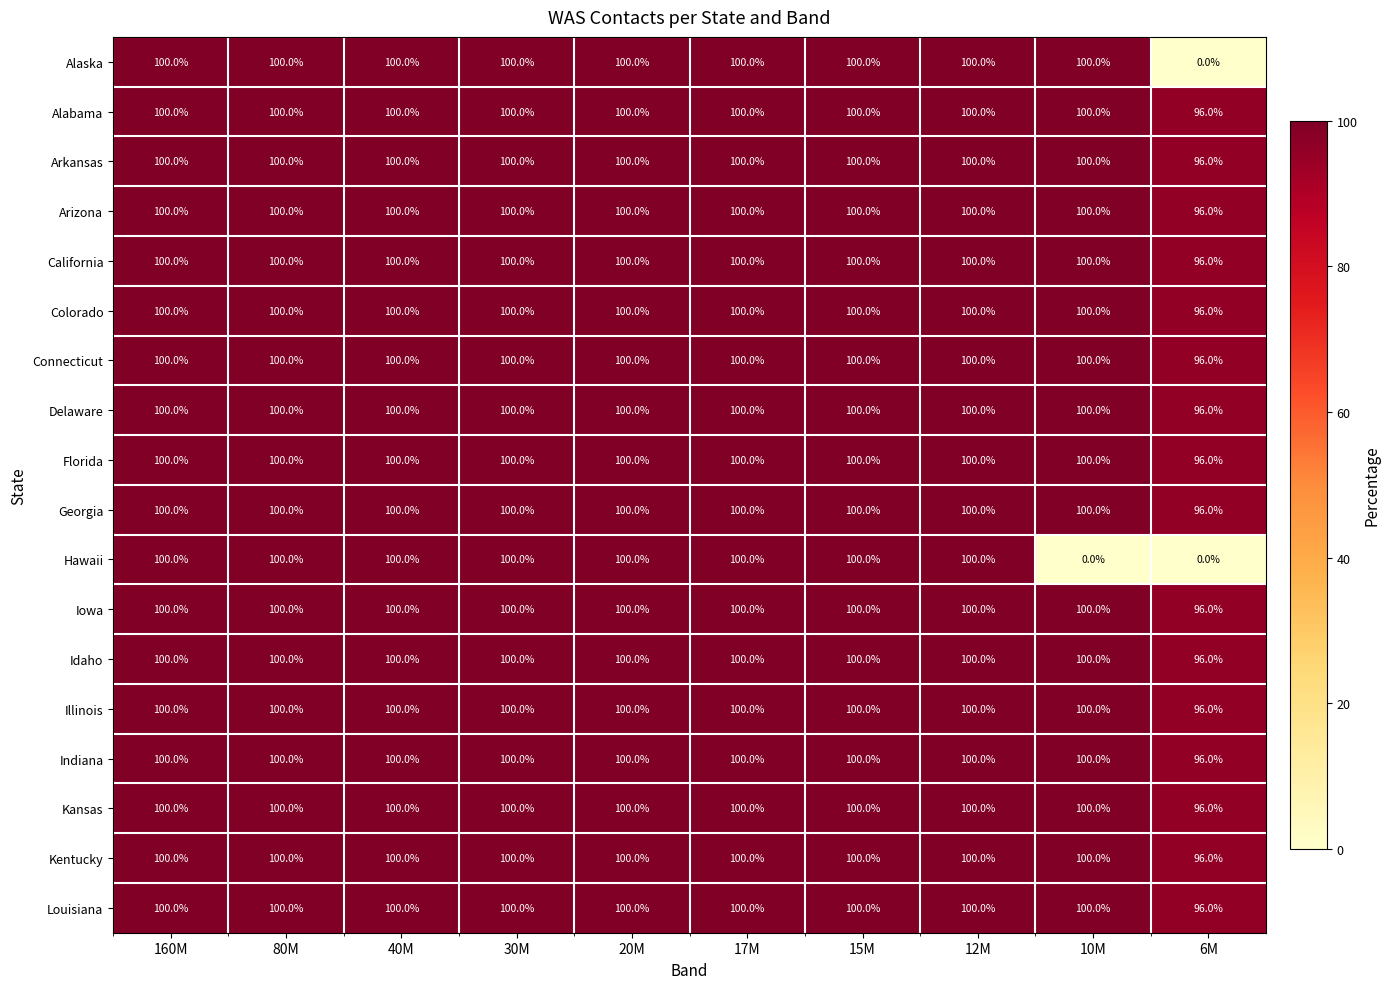

What is the sum of all Alabama values?

996